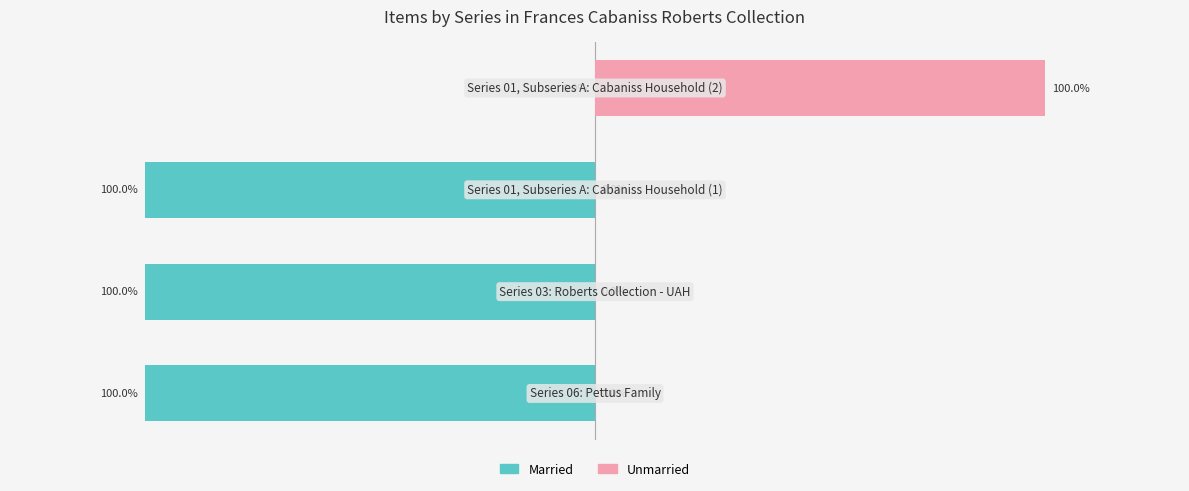

Is it true that Married equals -53 at 1?

False